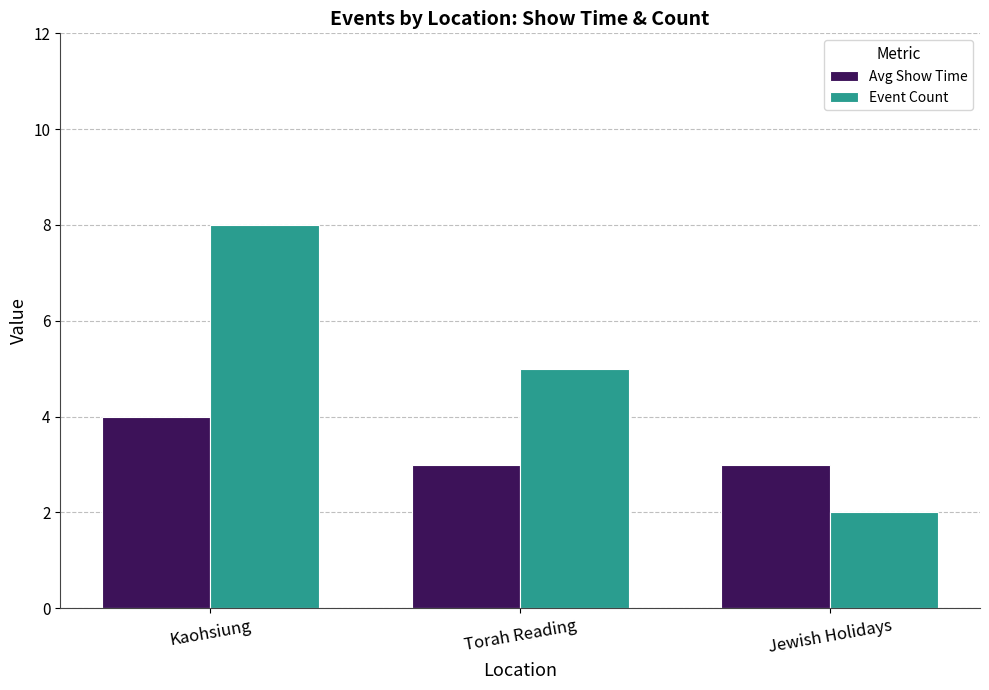

What are all the series names shown in the legend?

Avg Show Time, Event Count